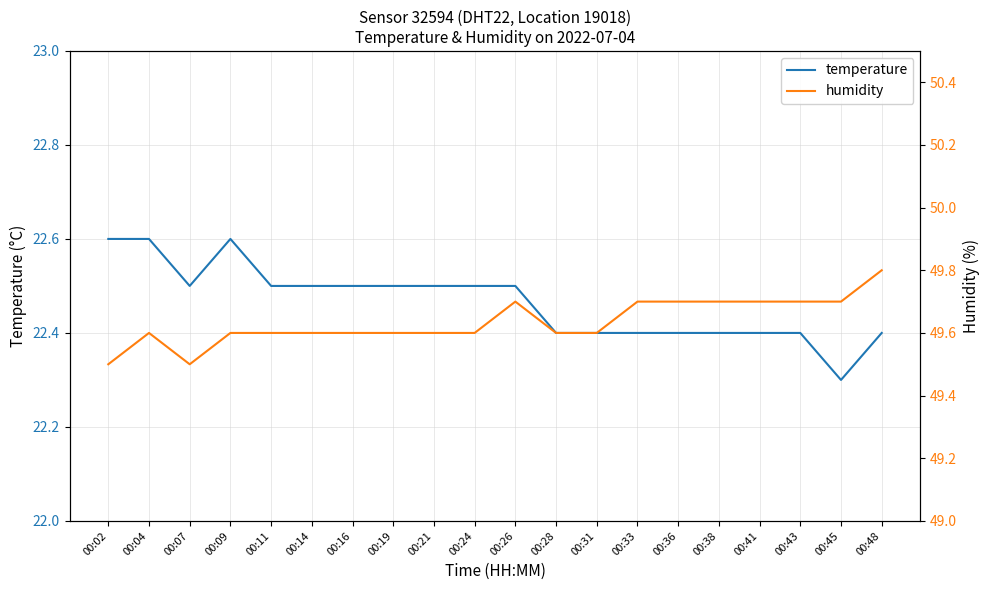

True or false: temperature and humidity cross at least once.

False